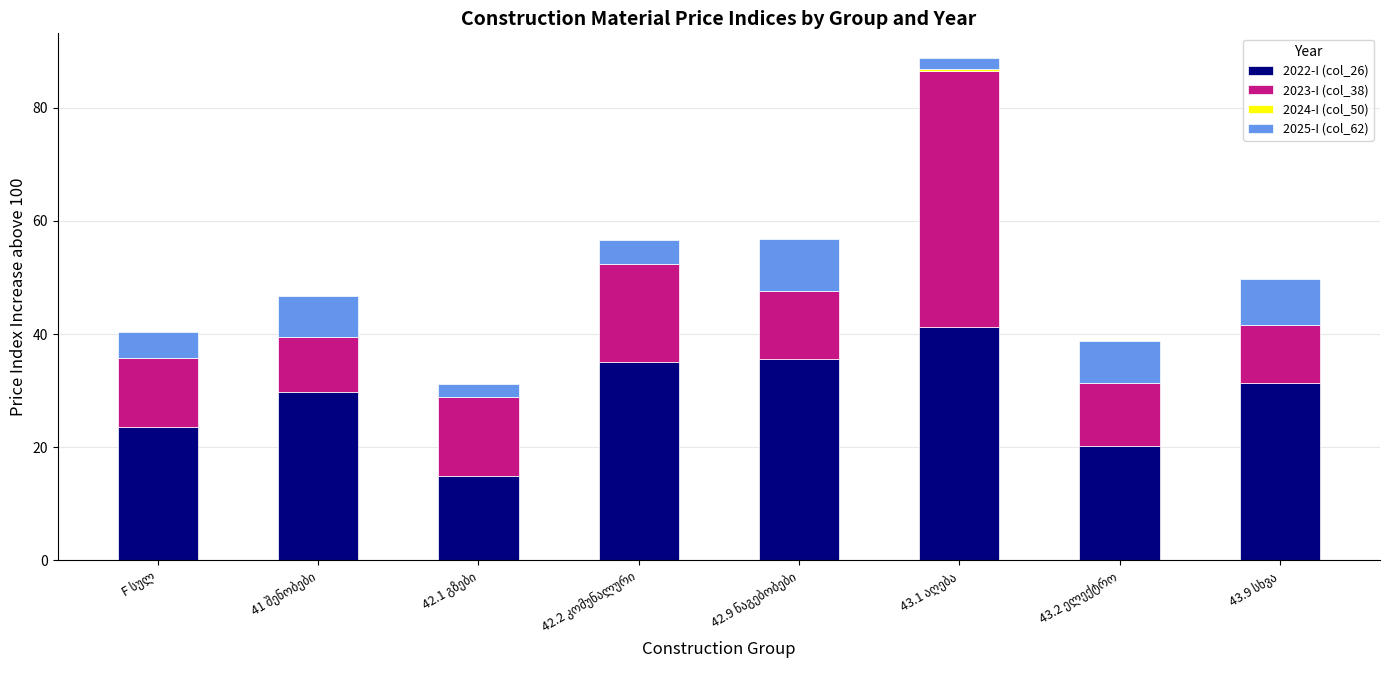

What is the maximum value for 2022-I (col_26)?

41.3